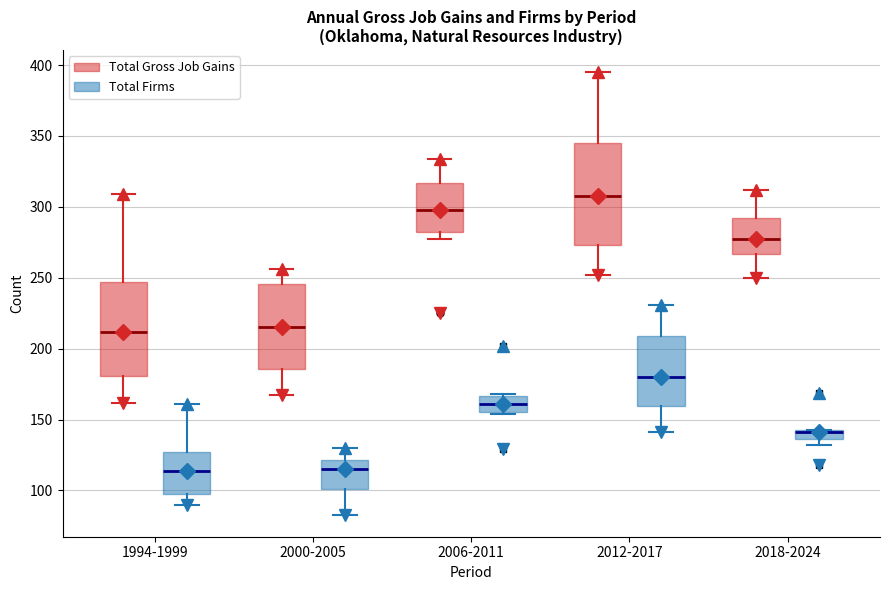

Where does the upper whisker of the box for 2012-2017 (Total Gross Job Gains) end on the y-axis? The values are not printed on the chart, so give them approximately, as read against the axis.

395